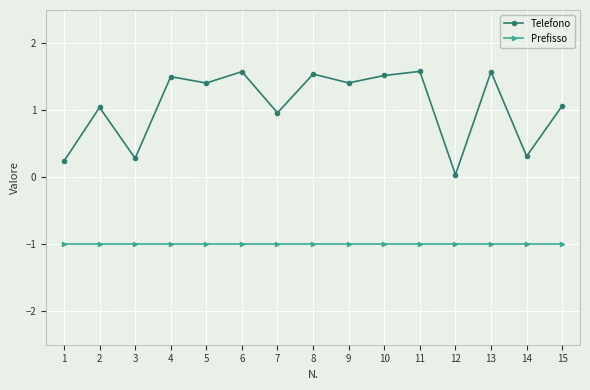

Does the chart display data point markers on the line(s)?

Yes